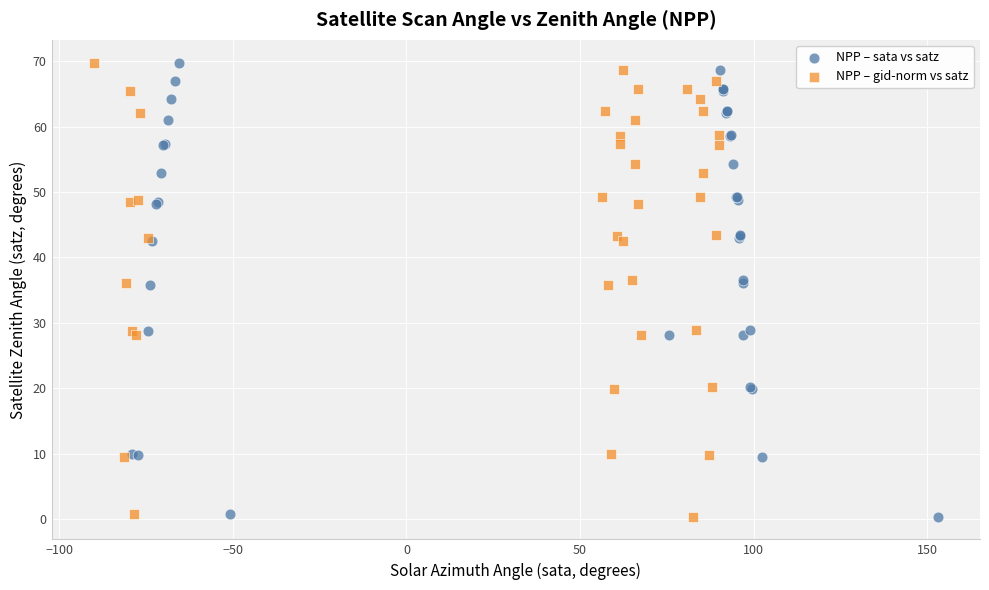

What are all the series names shown in the legend?

NPP – sata vs satz, NPP – gid-norm vs satz